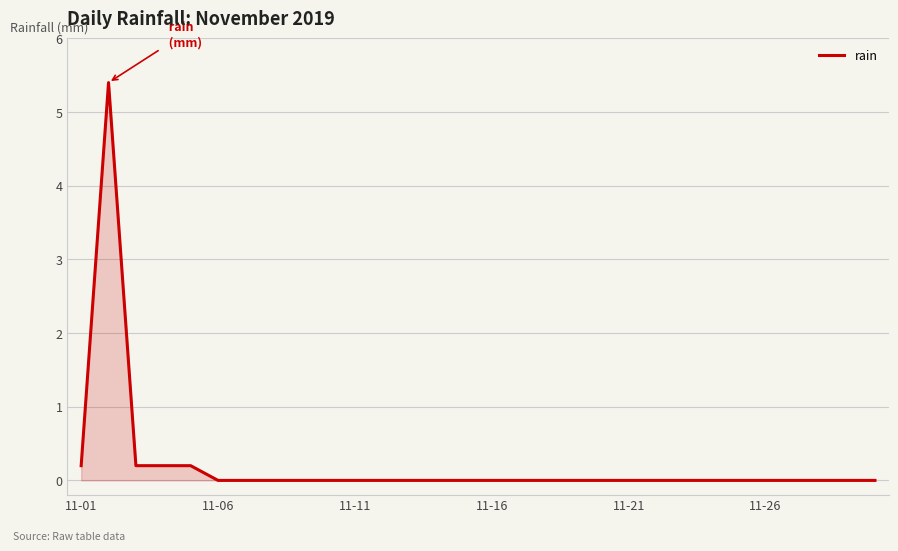

What is the difference between the maximum and minimum values?

5.4